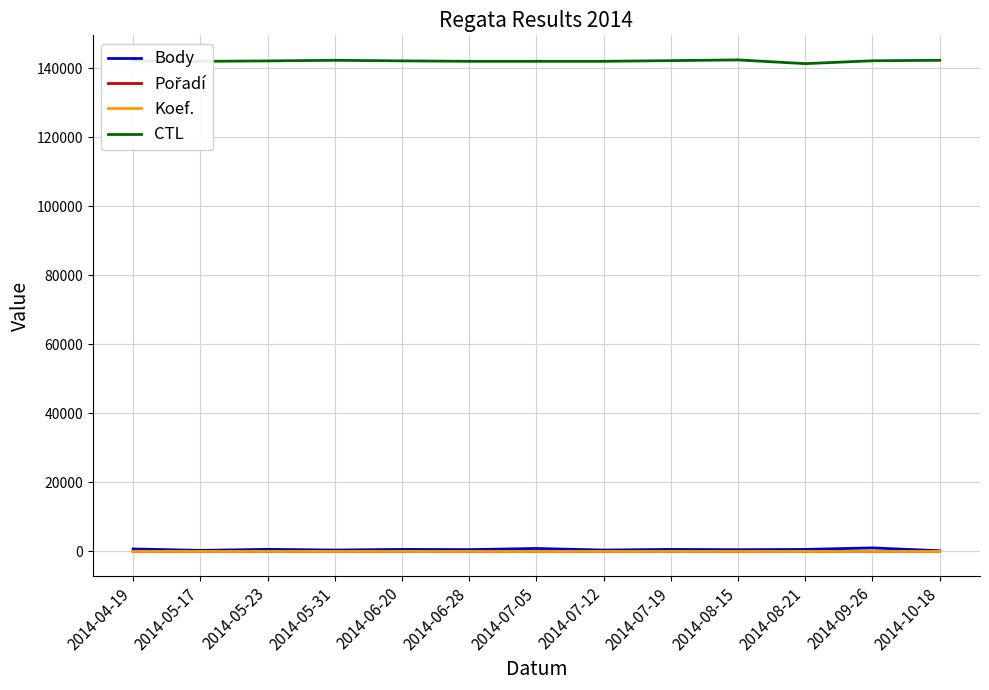

What is the greatest value displayed?

142412